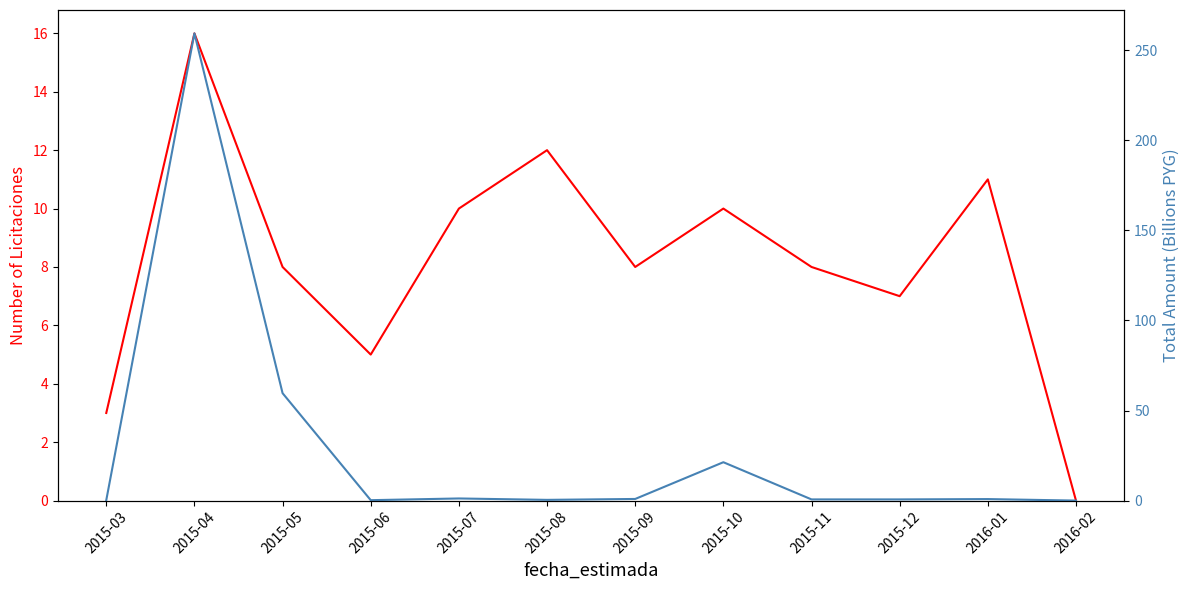

Rank the series by their maximum value, from lowest to highest.

count_licitaciones, monto_total_billions